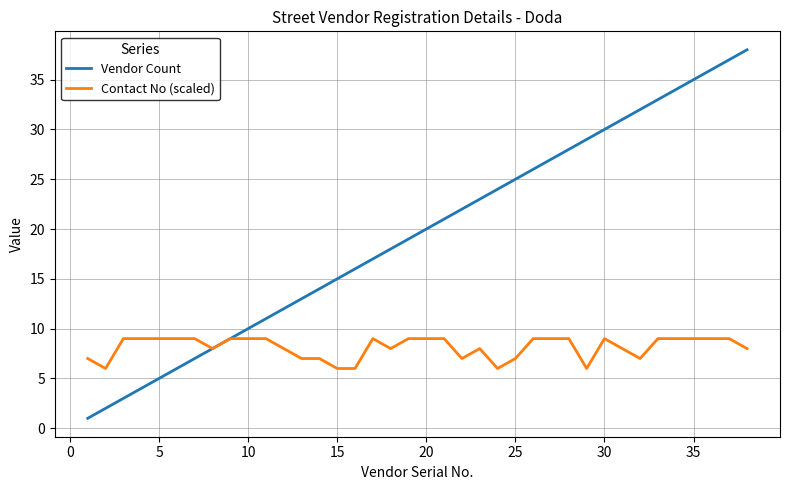

Which series has the largest total across all categories?

Vendor Count